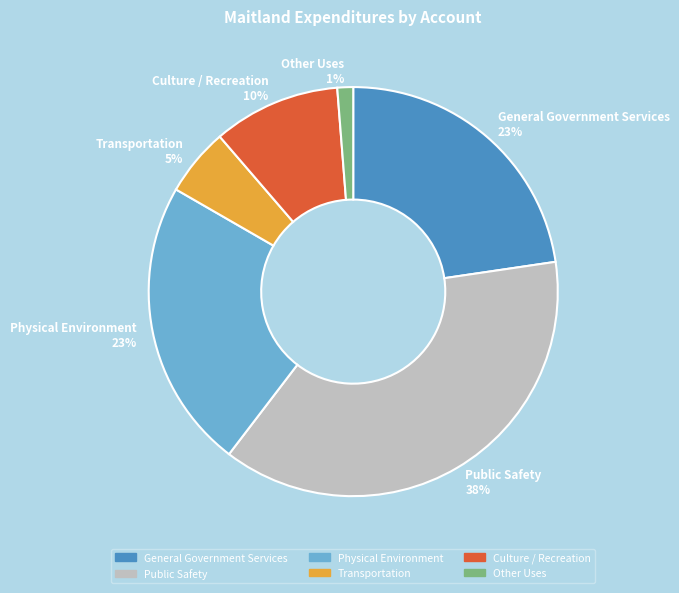

Is it true that Culture / Recreation is 10% of the pie?

True